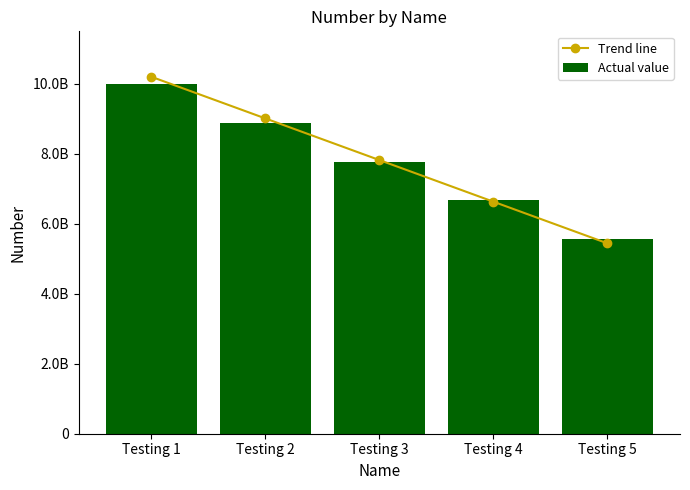

What is the maximum value shown in the chart?

10199999999.0